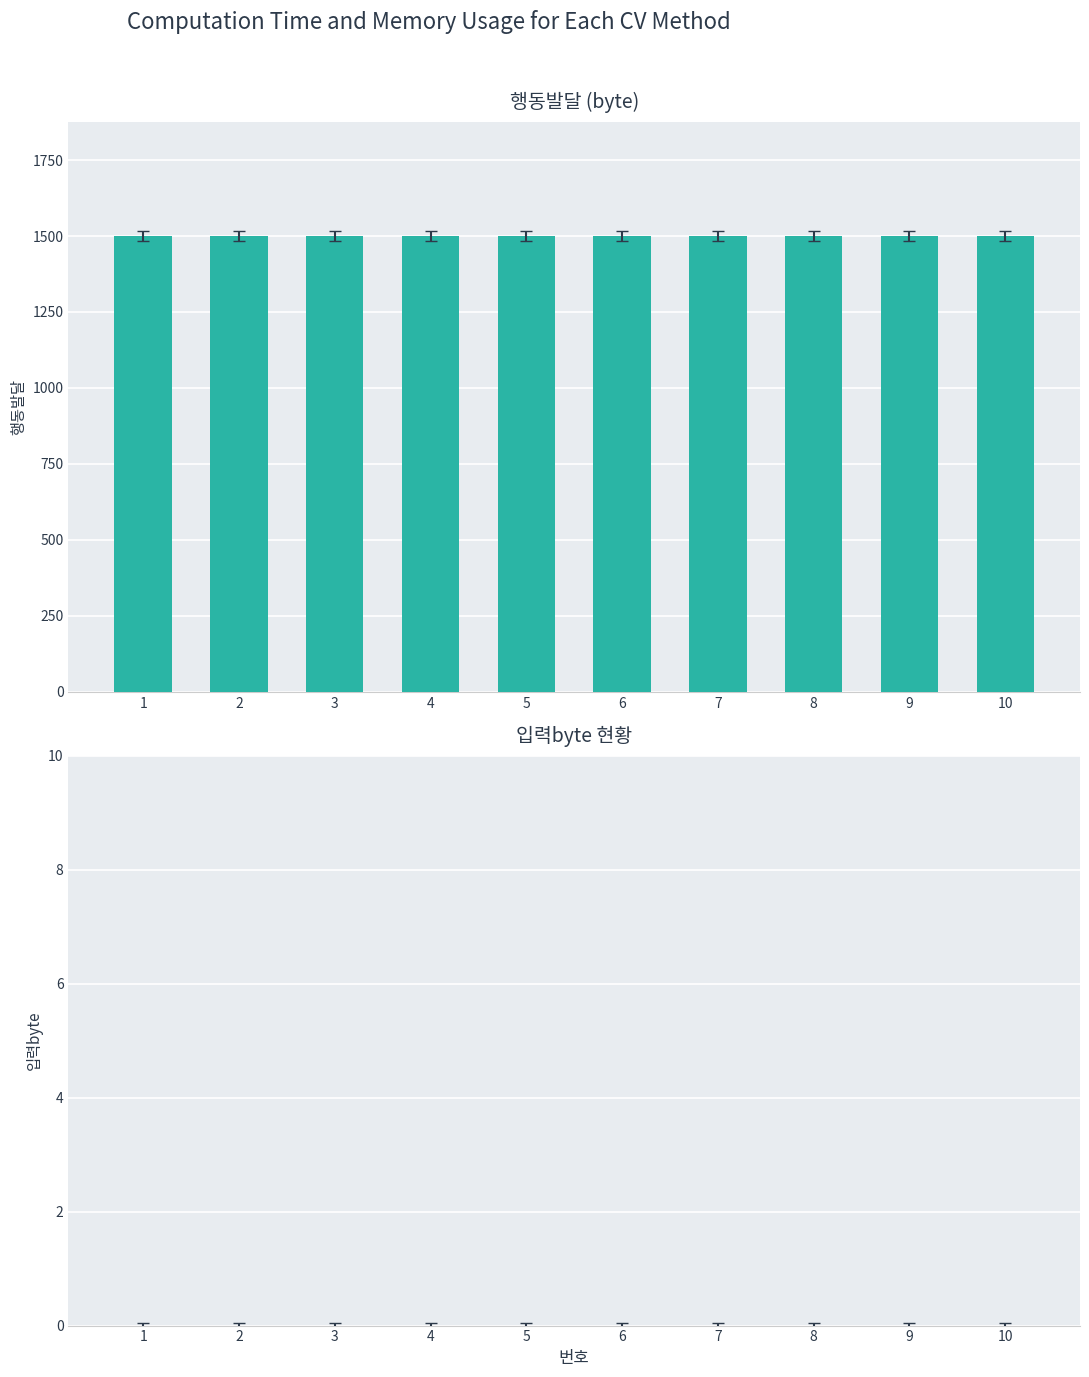

List the series in order of their peak value, lowest first.

입력byte, 행동발달